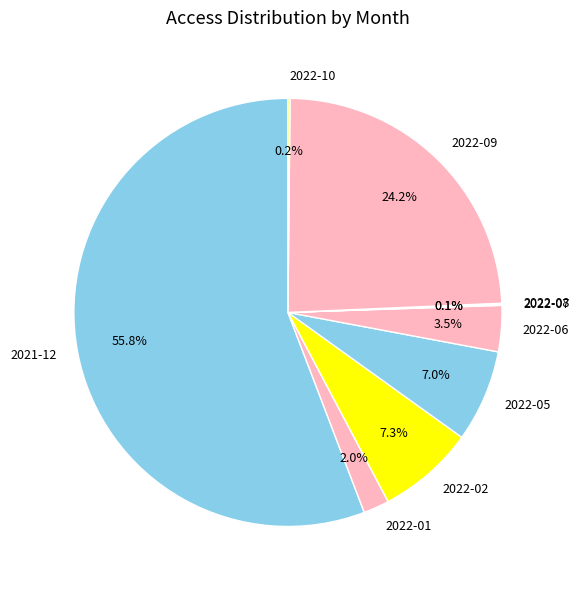

What portion of the pie excludes 2022-02?

92.7%